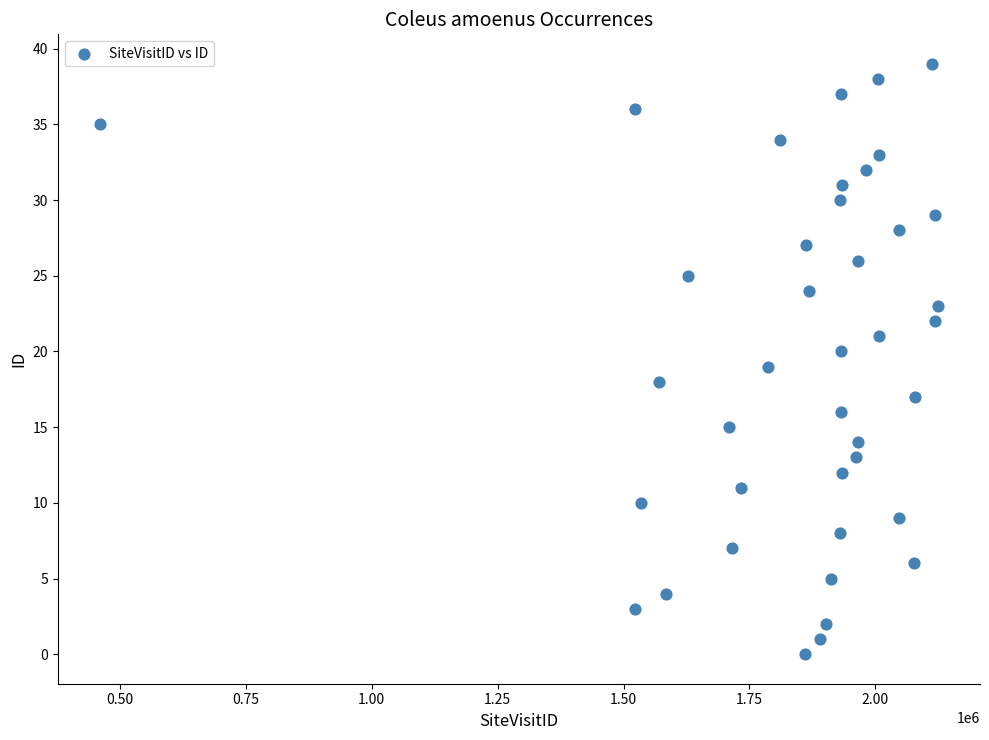

What is the range of Y values (max minus min)?

39